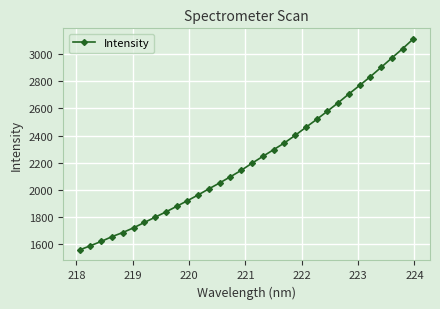

What is the minimum value shown in the chart?

1554.4